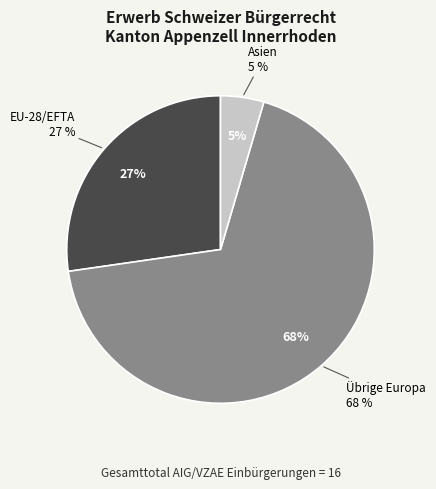

How many slices are in this pie chart?

3